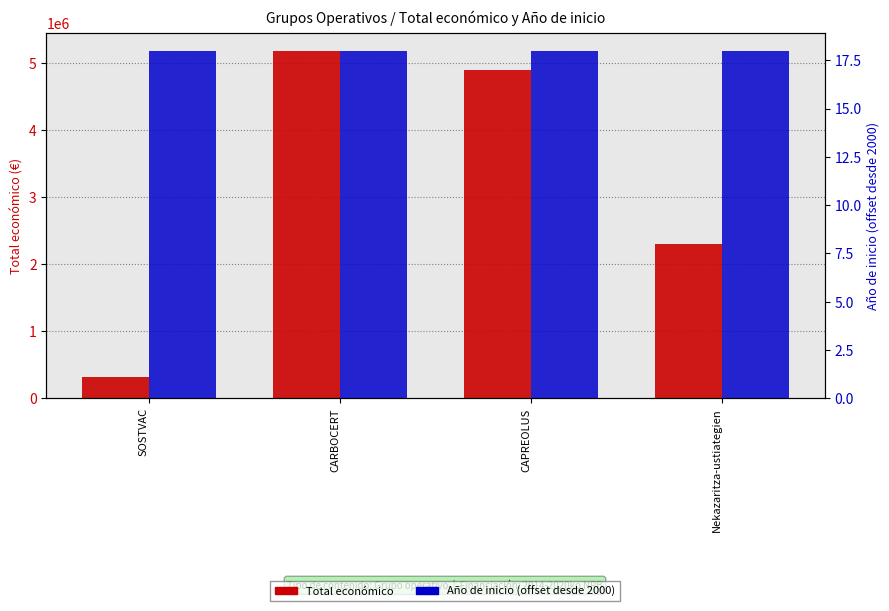

Between CAPREOLUS and Nekazaritza-ustiategien, which series saw the biggest shift?

Total económico